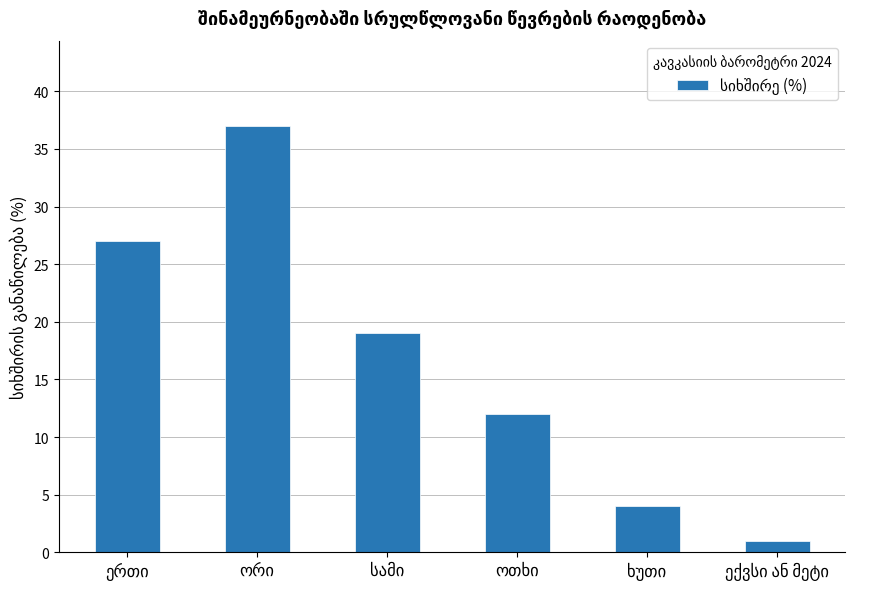

What is the greatest value displayed?

37